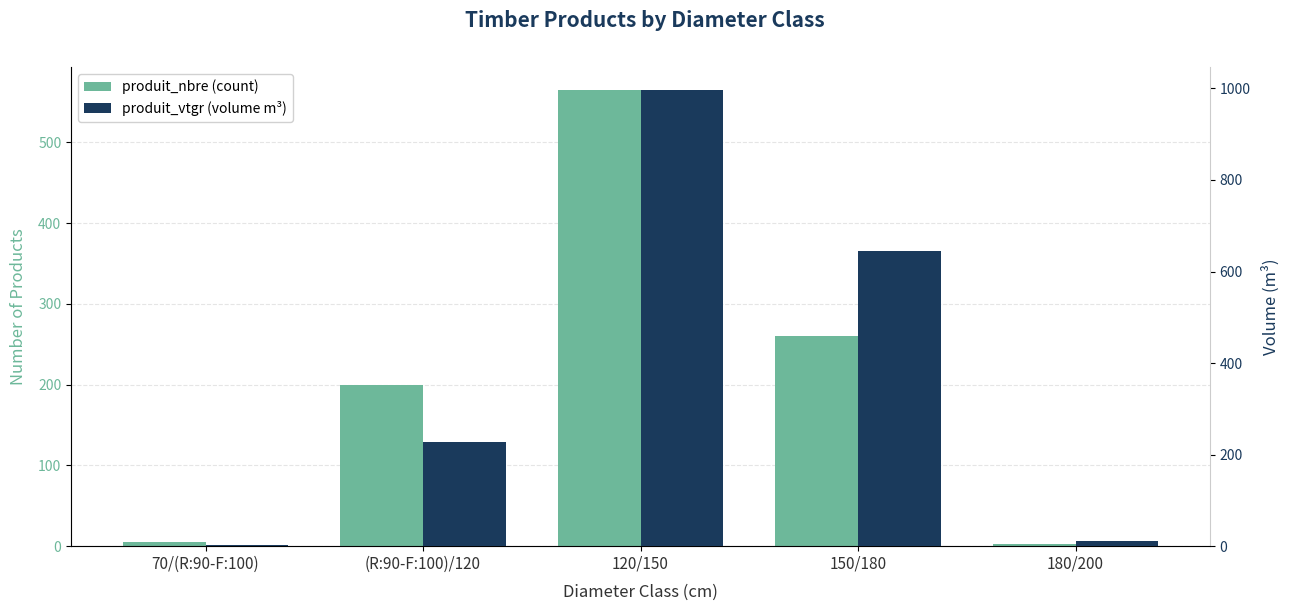

What is the average value of the produit_vtgr series?

376.4